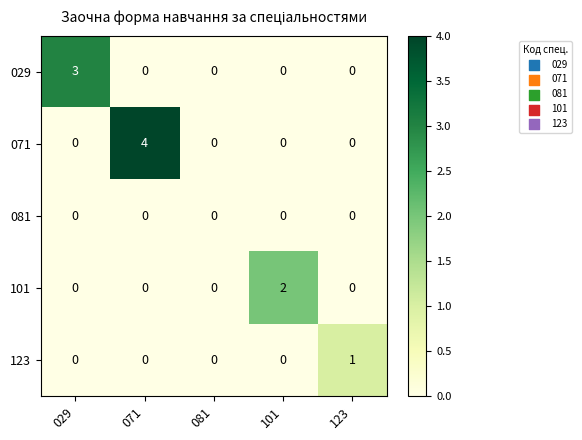

How many categories are shown in the chart?

5